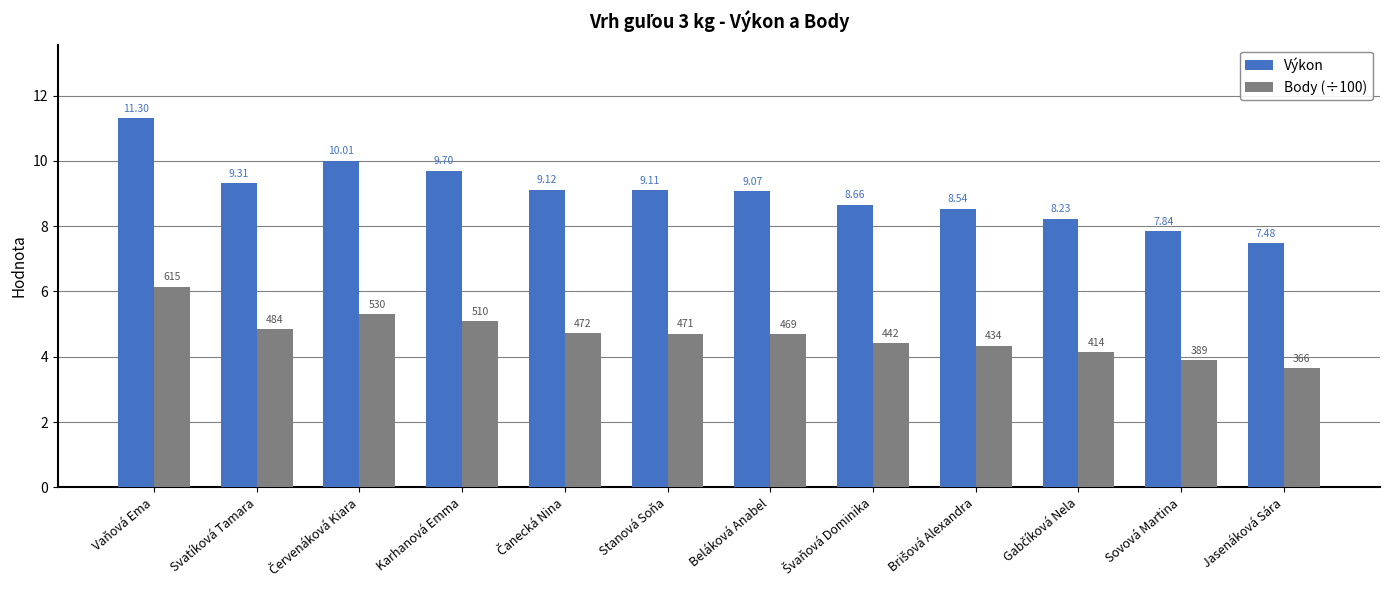

What is the average value of the Body (÷100) series?

4.7